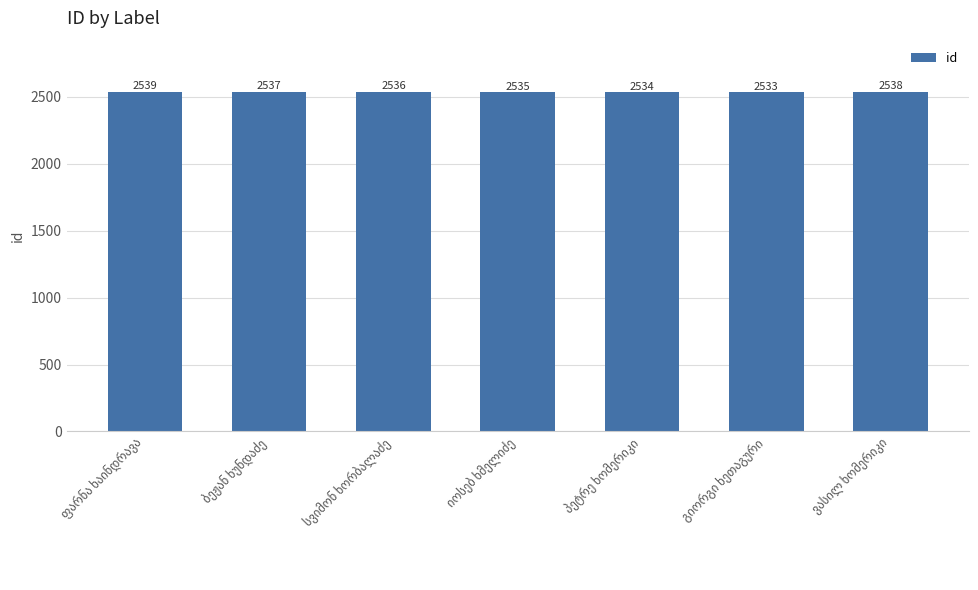

What is the minimum value shown in the chart?

2533